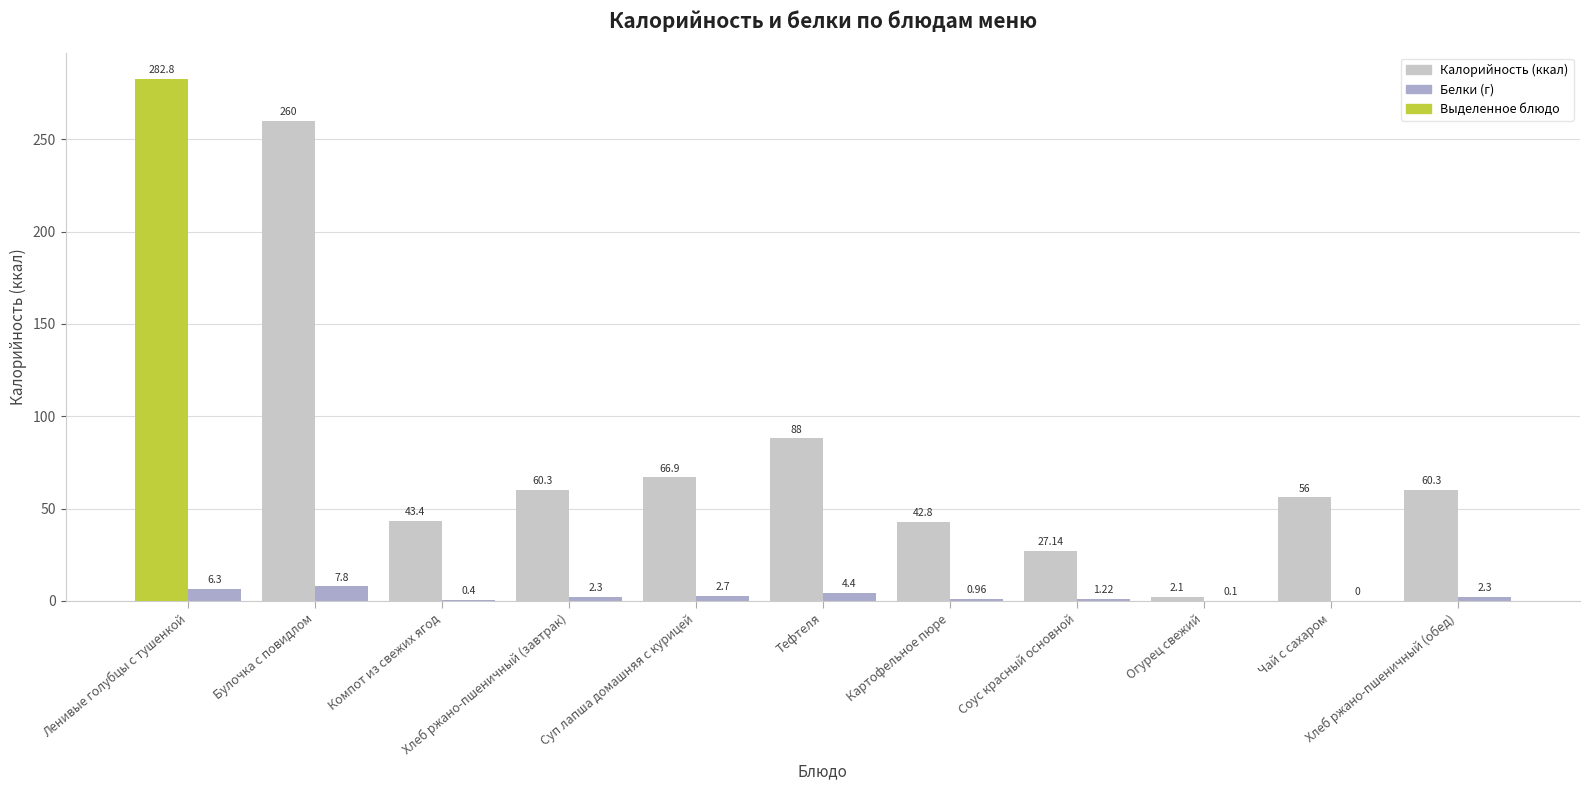

Reading left to right, extract all data points from this chart.

Калорийность: 282.8	260.0	43.4	60.3	66.9	88.0	42.8	27.1	2.1	56.0	60.3
Белки: 6.3	7.8	0.4	2.3	2.7	4.4	1.0	1.2	0.1	0.0	2.3